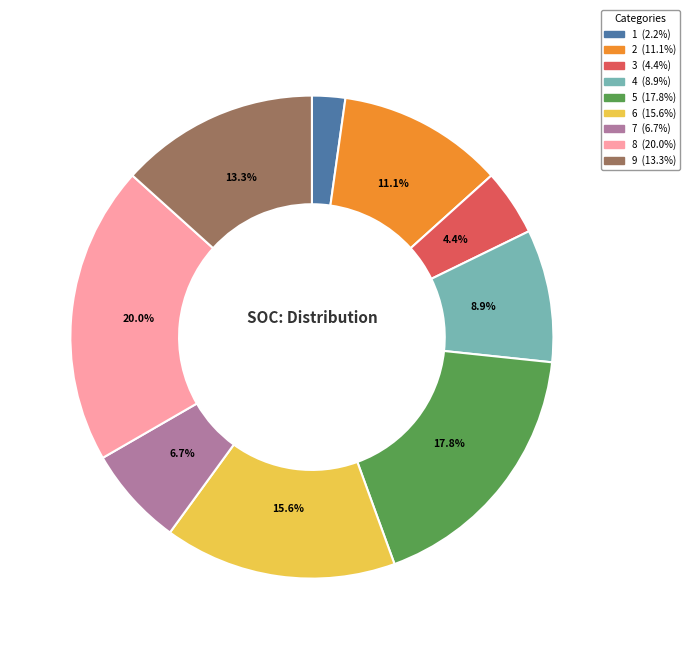

Is it true that 3 is 14% of the pie?

False